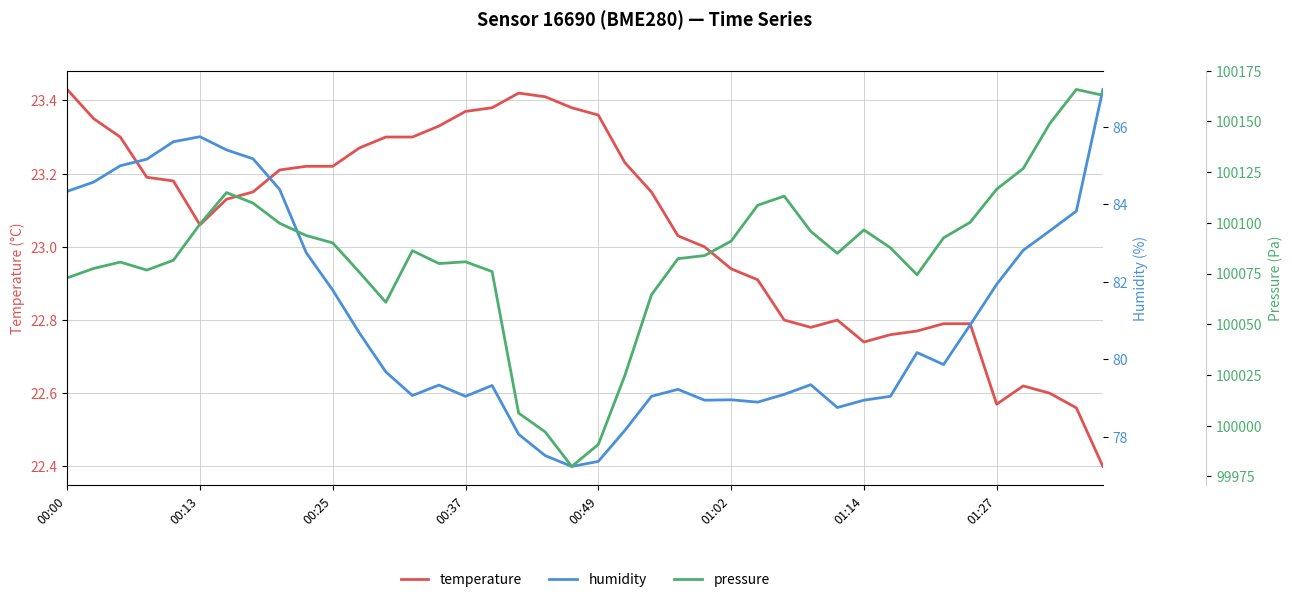

At which category is the sum across all series the highest?

39